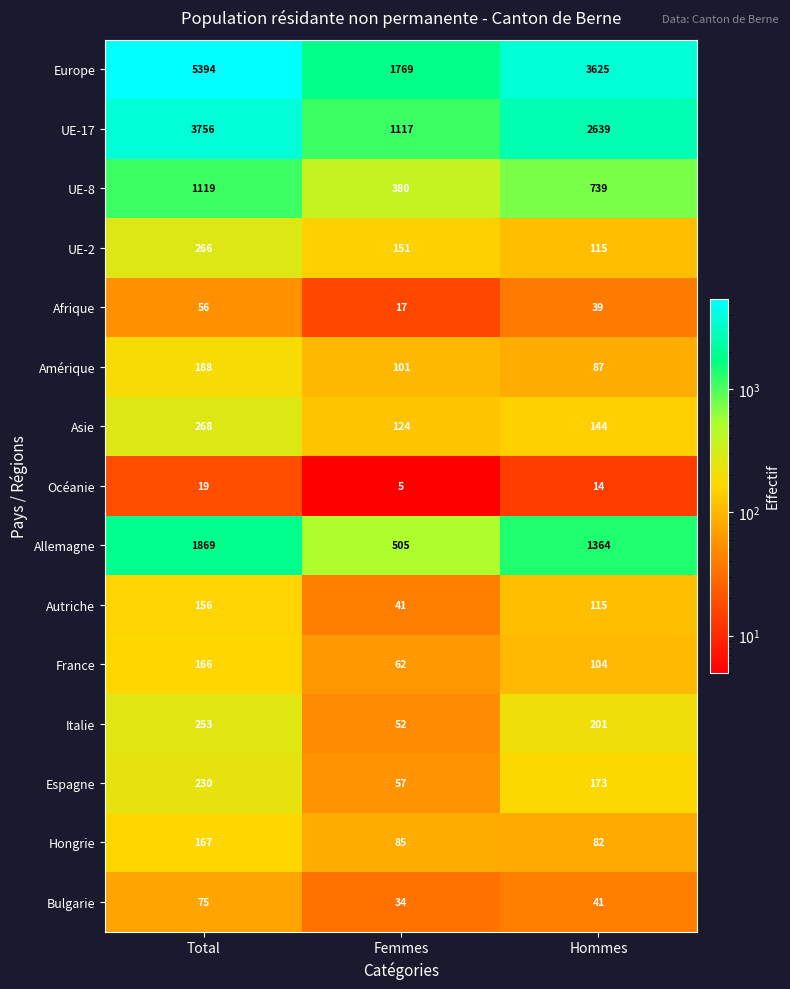

At Femmes, list the series in order from smallest to largest.

Océanie, Afrique, Bulgarie, Autriche, Italie, Espagne, France, Hongrie, Amérique, Asie, UE-2, UE-8, Allemagne, UE-17, Europe